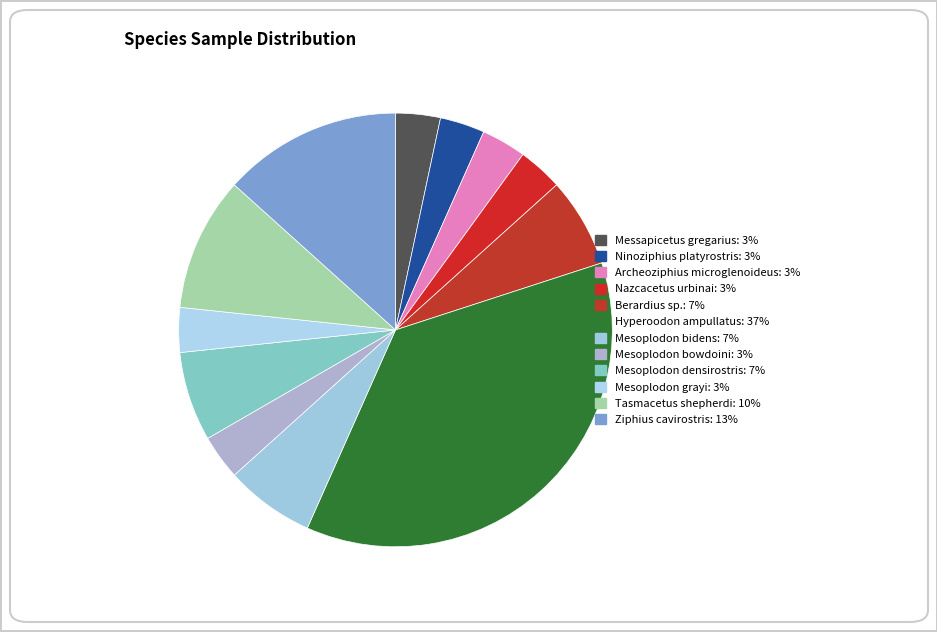

How many segments does this pie chart have?

12